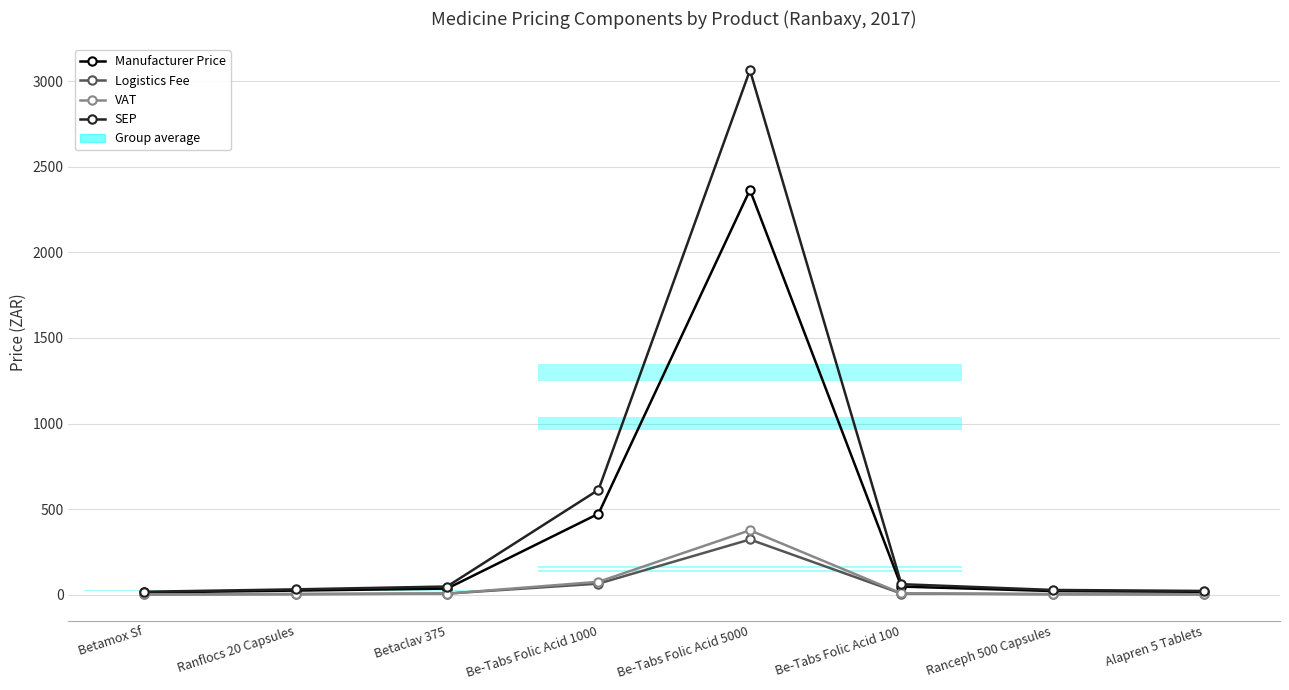

Reading right to left, list all the values displayed in this chart.

Manufacturer Price: Alapren 5 Tablets=16.7	Ranceph 500 Capsules=21.1	Be-Tabs Folic Acid 100=47.3	Be-Tabs Folic Acid 5000=2365.0	Be-Tabs Folic Acid 1000=473.0	Betaclav 375=35.5	Ranflocs 20 Capsules=23.9	Betamox Sf=12.7
Logistics Fee: Alapren 5 Tablets=2.4	Ranceph 500 Capsules=3.0	Be-Tabs Folic Acid 100=6.4	Be-Tabs Folic Acid 5000=322.5	Be-Tabs Folic Acid 1000=64.5	Betaclav 375=6.3	Ranflocs 20 Capsules=3.4	Betamox Sf=2.2
VAT: Alapren 5 Tablets=2.7	Ranceph 500 Capsules=3.4	Be-Tabs Folic Acid 100=7.5	Be-Tabs Folic Acid 5000=376.2	Be-Tabs Folic Acid 1000=75.2	Betaclav 375=5.9	Ranflocs 20 Capsules=3.8	Betamox Sf=2.1
SEP: Alapren 5 Tablets=21.8	Ranceph 500 Capsules=27.5	Be-Tabs Folic Acid 100=61.3	Be-Tabs Folic Acid 5000=3063.8	Be-Tabs Folic Acid 1000=612.8	Betaclav 375=47.7	Ranflocs 20 Capsules=31.1	Betamox Sf=17.1